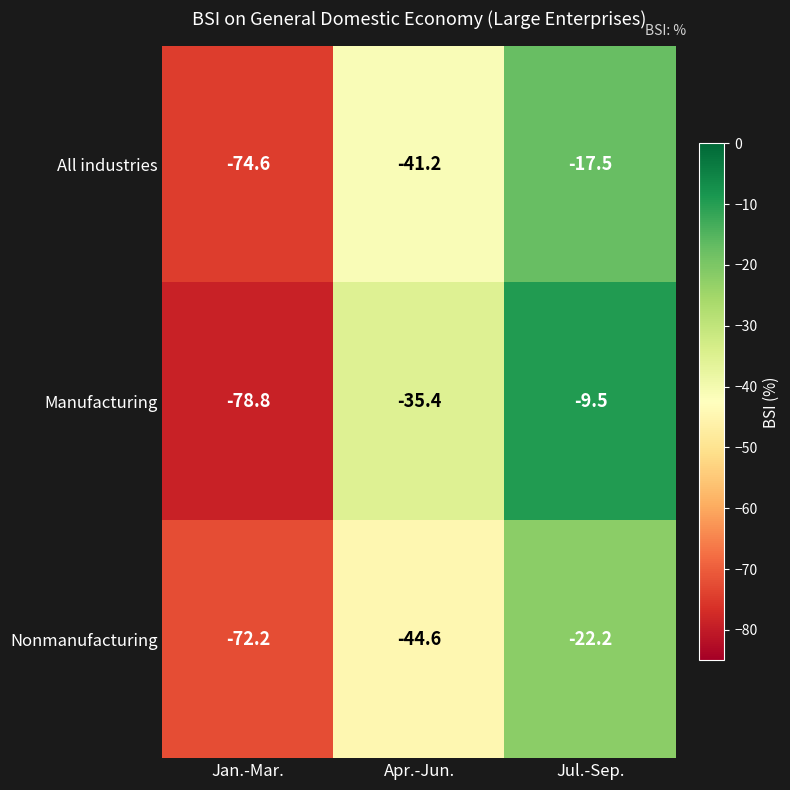

What is the difference between the highest and lowest values at Jan.-Mar.?

6.6